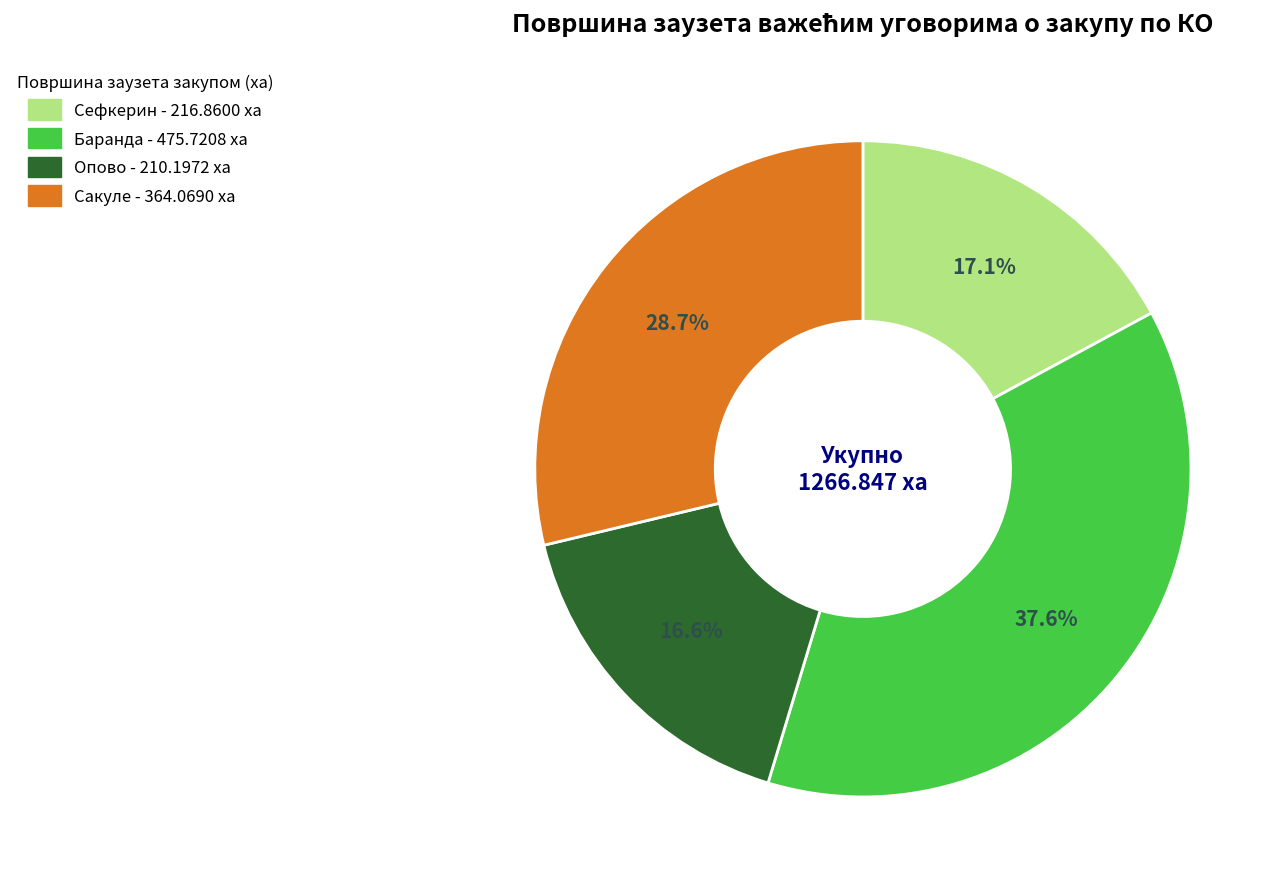

Approximately how many times larger is the value at Сакуле compared to Сефкерин?

1.7